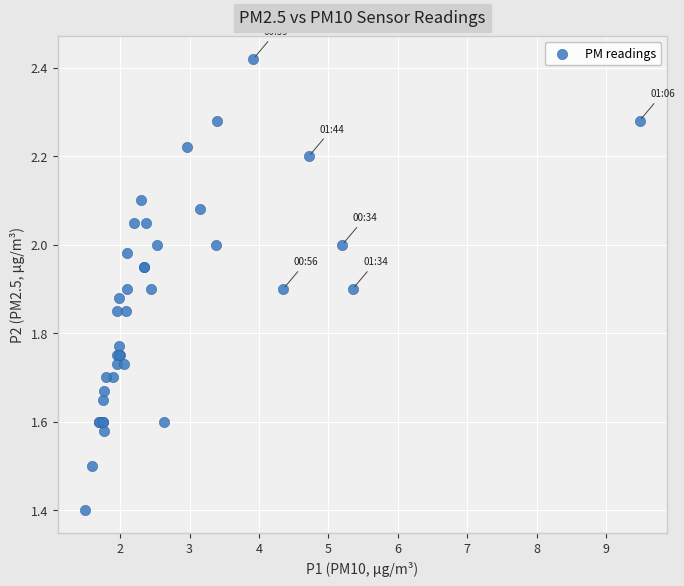

What Y value in the scatter plot is closest to 1?

1.4